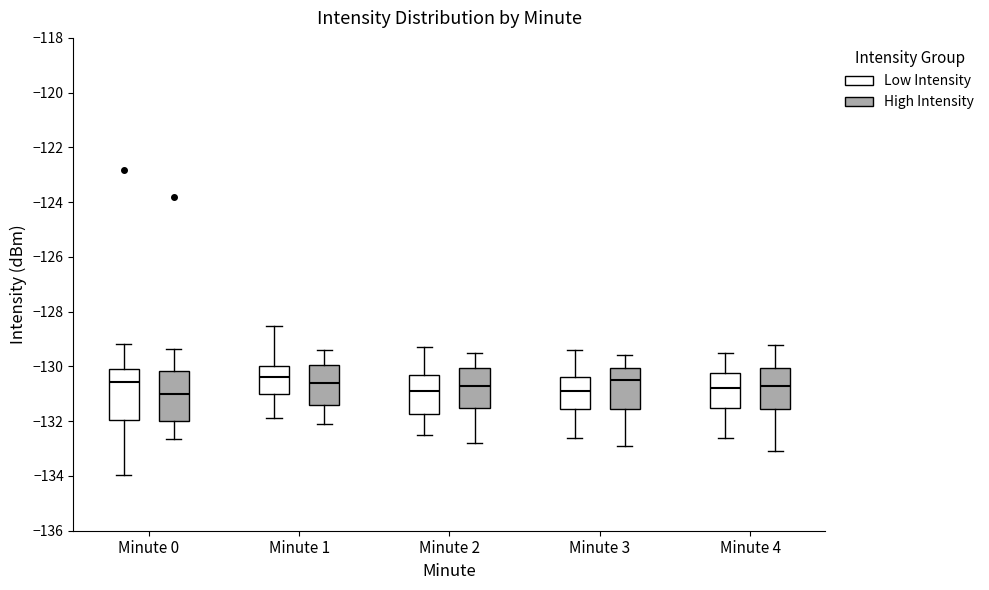

Where does the median line of the box for Minute 4 (High Intensity) sit on the y-axis? The values are not printed on the chart, so give them approximately, as read against the axis.

-130.6